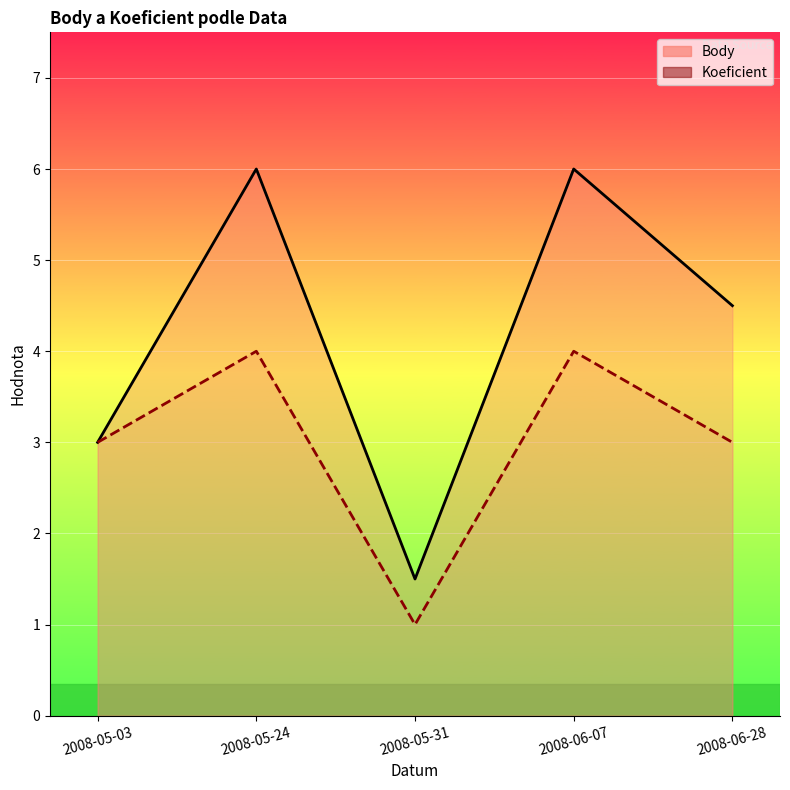

What is the minimum value for Body?

1.5